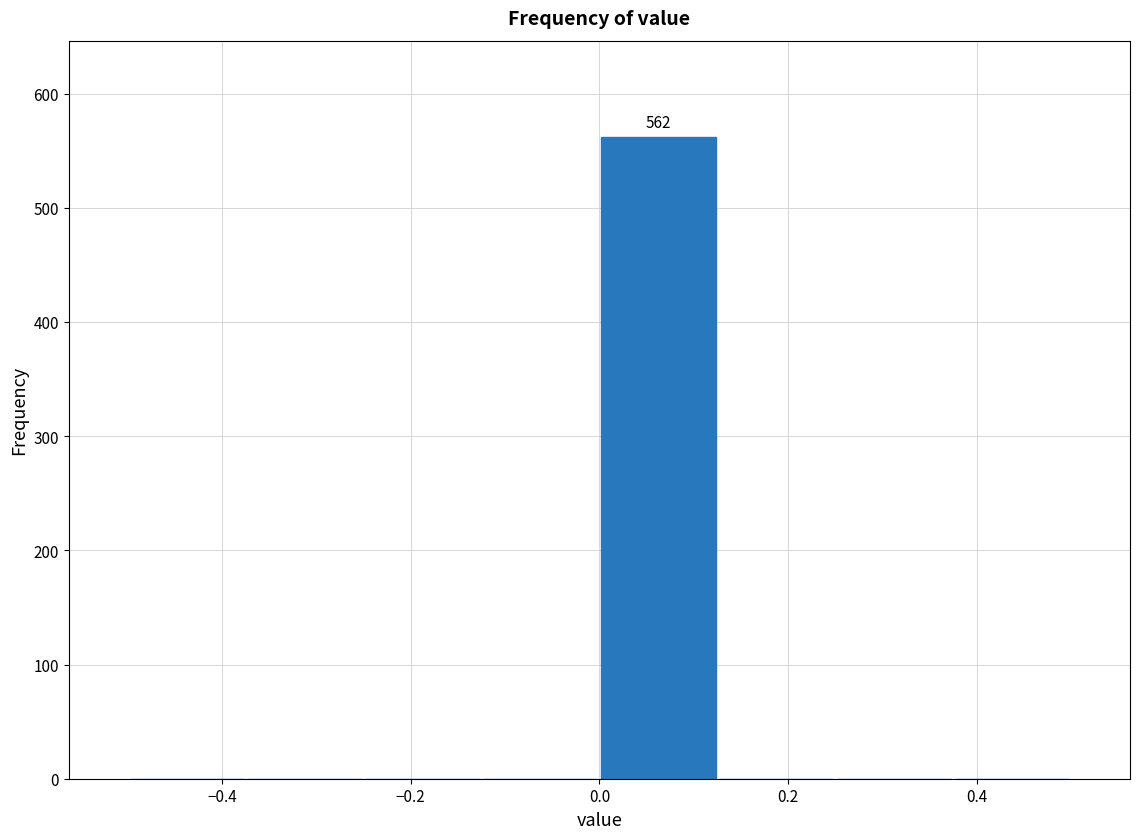

Over which range of the x-axis is the bar tallest?

0.000 to 0.125